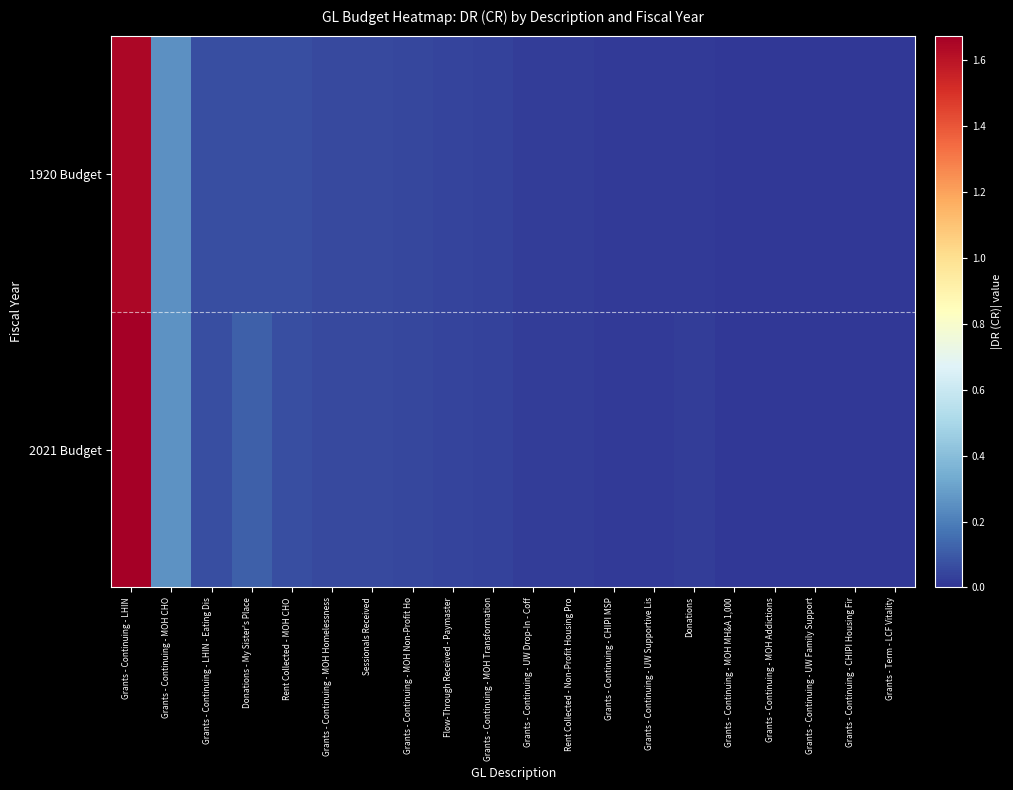

Reading left to right, extract all data points from this chart.

2021 Budget: Grants - Continuing - LHIN=16746681	Grants - Continuing - MOH CHO=2595522	Grants - Continuing - LHIN - Eating Dis=718000	Donations - My Sister's Place=1121886	Rent Collected - MOH CHO=677749	Grants - Continuing - MOH Homelessness=568895	Sessionals Received=568052	Grants - Continuing - MOH Non-Profit Ho=511977	Flow-Through Received - Paymaster=435620	Grants - Continuing - MOH Transformation=391435	Grants - Continuing - UW Drop-In - Coff=213520	Rent Collected - Non-Profit Housing Pro=205000	Grants - Continuing - CHIPI MSP=191500	Grants - Continuing - UW Supportive Lis=146889	Donations=233552	Grants - Continuing - MOH MH&A 1,000=129797	Grants - Continuing - MOH Addictions=97475	Grants - Continuing - UW Family Support=94500	Grants - Continuing - CHIPI Housing Fir=100000	Grants - Term - LCF Vitality=78227
1920 Budget: Grants - Continuing - LHIN=16465853	Grants - Continuing - MOH CHO=2537600	Grants - Continuing - LHIN - Eating Dis=718000	Donations - My Sister's Place=713720	Rent Collected - MOH CHO=677750	Grants - Continuing - MOH Homelessness=556200	Sessionals Received=554044	Grants - Continuing - MOH Non-Profit Ho=501475	Flow-Through Received - Paymaster=435620	Grants - Continuing - MOH Transformation=382700	Grants - Continuing - UW Drop-In - Coff=213520	Rent Collected - Non-Profit Housing Pro=205000	Grants - Continuing - CHIPI MSP=153000	Grants - Continuing - UW Supportive Lis=146889	Donations=140300	Grants - Continuing - MOH MH&A 1,000=126900	Grants - Continuing - MOH Addictions=95300	Grants - Continuing - UW Family Support=94500	Grants - Continuing - CHIPI Housing Fir=80000	Grants - Term - LCF Vitality=78227